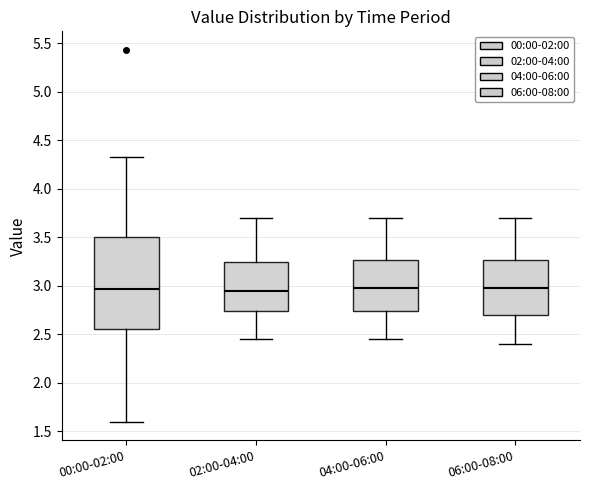

Reading left to right, transcribe this box plot: for each box, give where its median line is, the range the box spans, and where its two whiskers end, as read against the y-axis. The values are not printed on the chart, so give them approximately, as read against the axis.

00:00-02:00: median 2.95, box 2.55 to 3.50, whiskers 1.60 to 4.35
02:00-04:00: median 2.95, box 2.75 to 3.25, whiskers 2.45 to 3.70
04:00-06:00: median 3.00, box 2.75 to 3.25, whiskers 2.45 to 3.70
06:00-08:00: median 3.00, box 2.70 to 3.25, whiskers 2.40 to 3.70